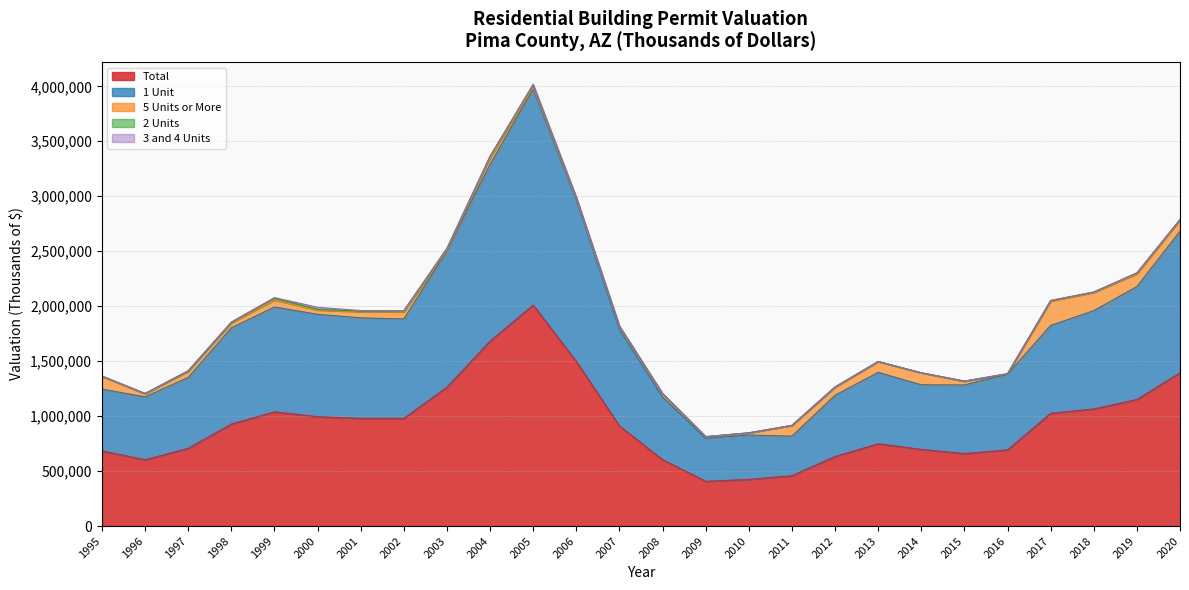

Rank the series at 2002 from highest to lowest value.

Total, 1 Unit, 5 Units or More, 2 Units, 3 and 4 Units